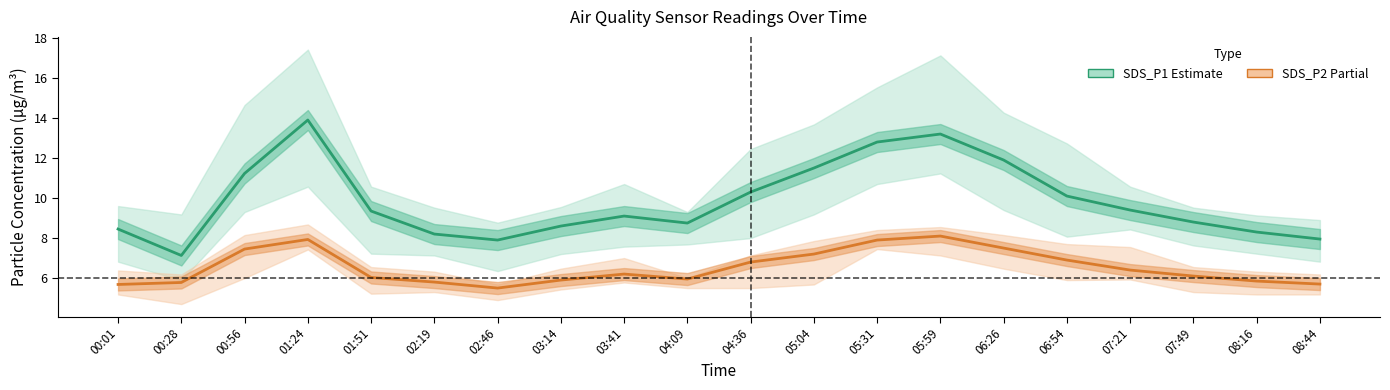

What is the difference between the highest and lowest values at 02:46?

2.4